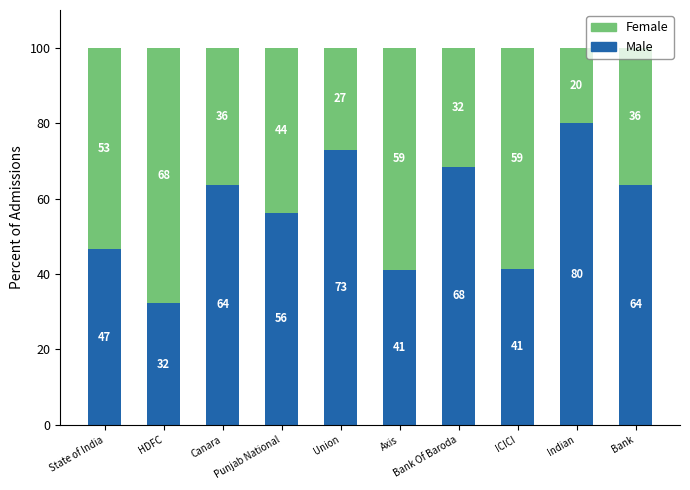

What is the total value across all series at Indian?

100.0